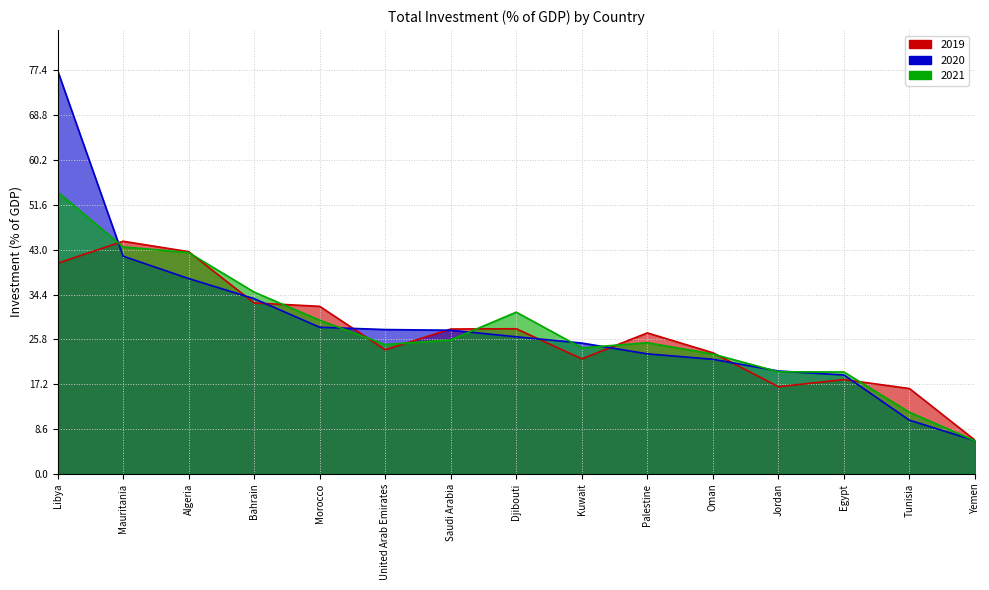

What are all the series names shown in the legend?

2019, 2020, 2021